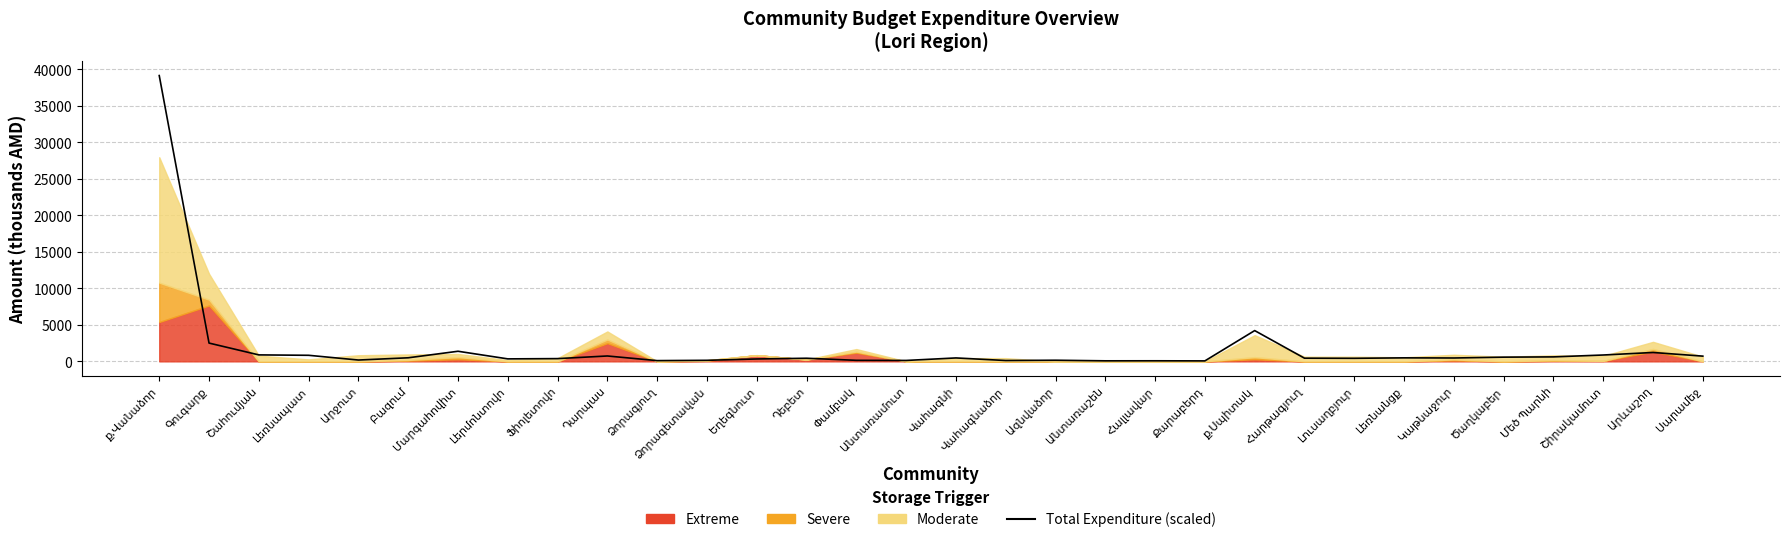

List the labels in order of value, largest first.

ք.Վանաձոր, ք.Սպիտակ, Գուգարք, Մարգահովիտ, Արևաշող, Շահումյան, Շիրակամուտ, Լեռնապատ, Դարպաս, Սարամեջ, Մեծ Պարնի, Ծաղկաբեր, Բազում, Լեռնանցք, Վահագնի, Կաթնաջուր, Հարթագյուղ, Դեբետ, Լուսաղբյուր, Ֆիոլետովո, Լերմոնտովո, Եղեգնուտ, Արջուտ, Ազնվաձոր, Ձորագետավան, Փամբակ, Անտառամուտ, Վահագնաձոր, Ձորագյուղ, Հալլավար, Անտառաշեն, Քարաբերդ